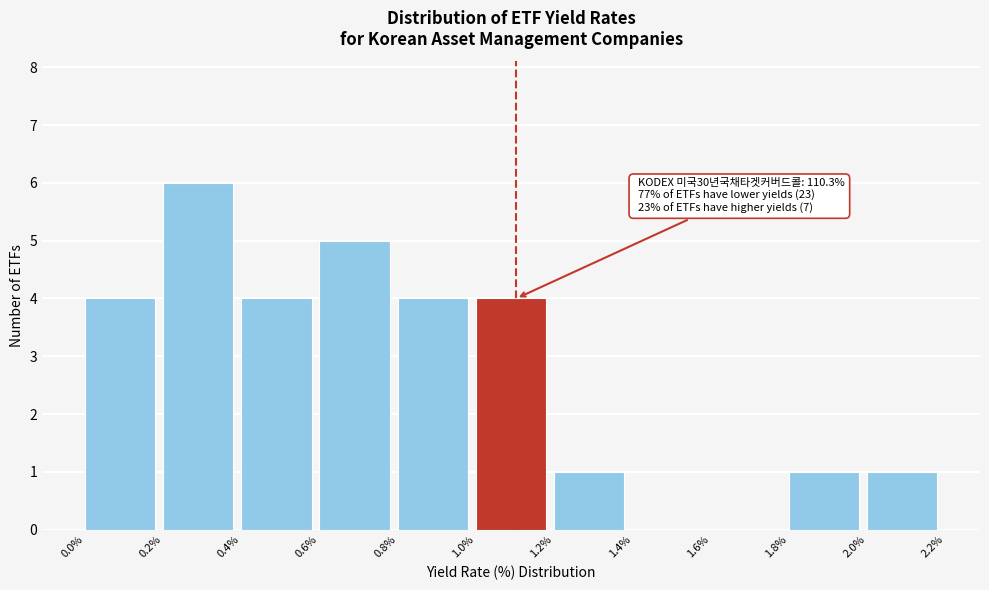

Which range on the x-axis has the tallest bar?

0.2% to 0.4%